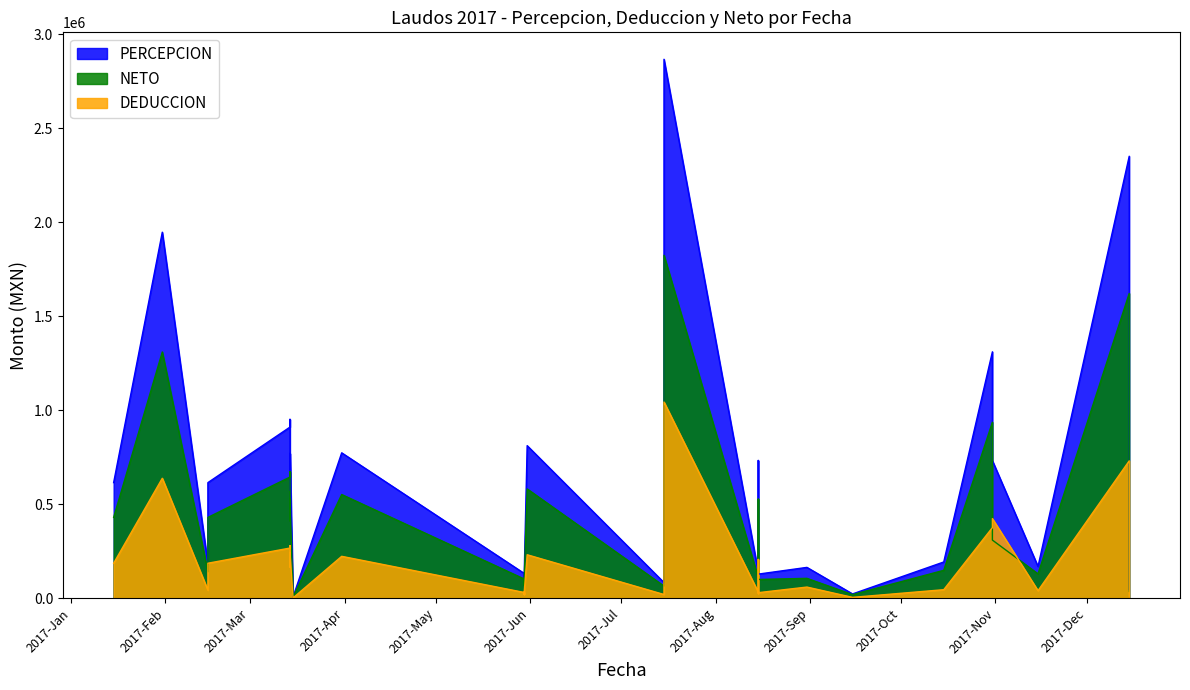

What is the difference between the second highest and second lowest values in the NETO series?

1602073.4